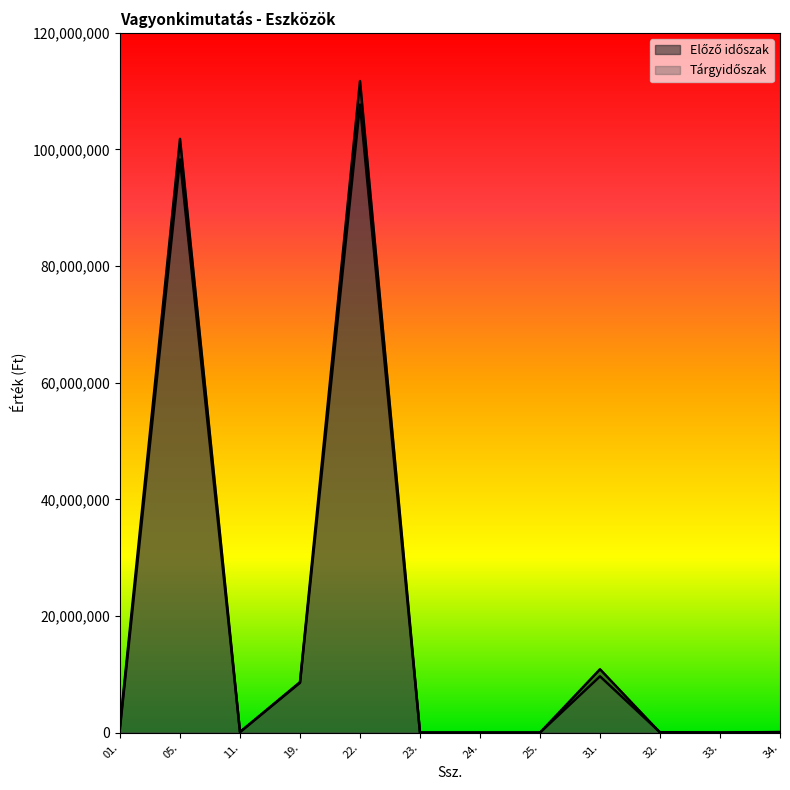

Rank the series by their average value, from lowest to highest.

Tárgyidőszak, Előző időszak